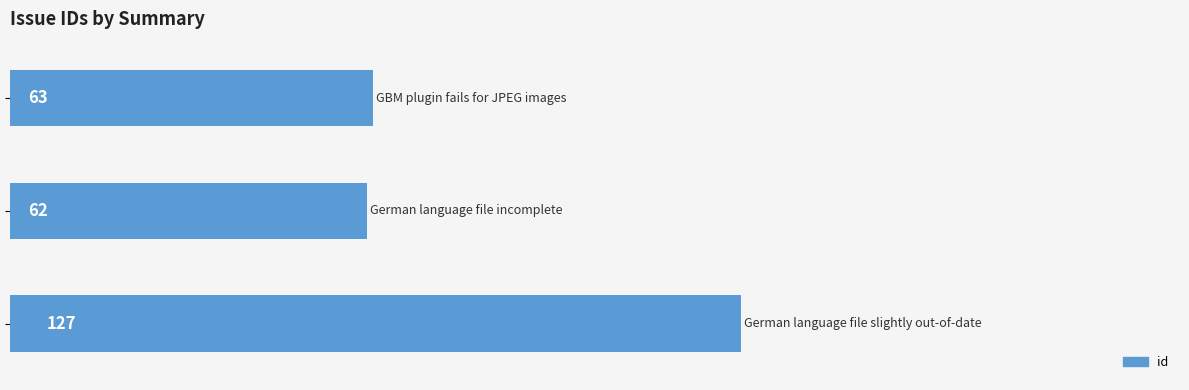

What is the greatest value displayed?

127